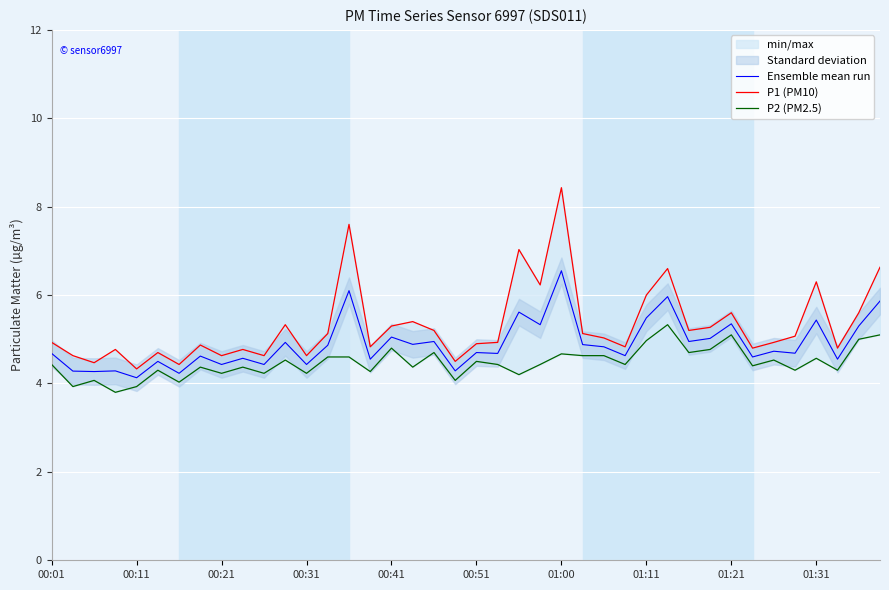

Is the value of Ensemble mean run at 20 greater than the value of P2 (PM2.5) at 21?

Yes